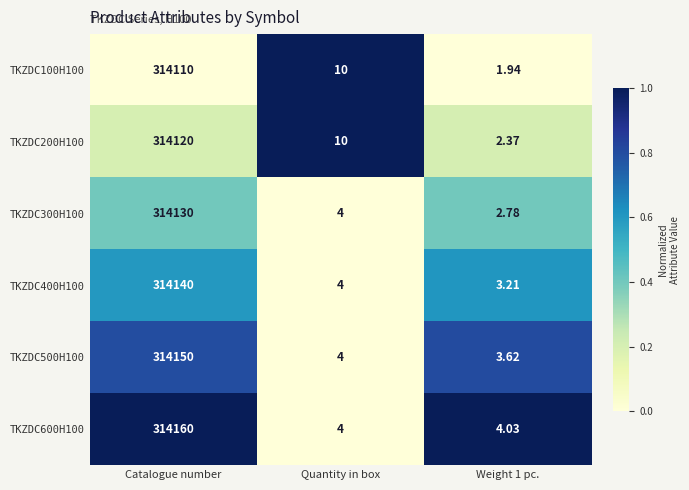

At which category is the sum across all series the highest?

Catalogue number